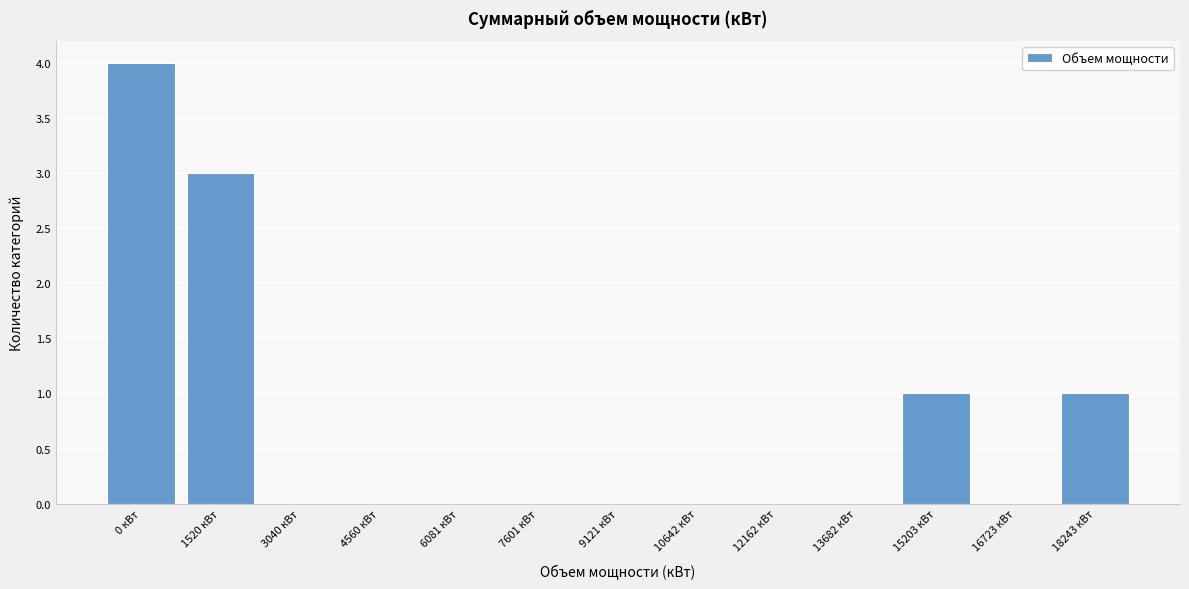

Reading left to right, list all the values displayed in this chart.

0 кВт=4	1520 кВт=3	3040 кВт=0	4560 кВт=0	6081 кВт=0	7601 кВт=0	9121 кВт=0	10642 кВт=0	12162 кВт=0	13682 кВт=0	15203 кВт=1	16723 кВт=0	18243 кВт=1